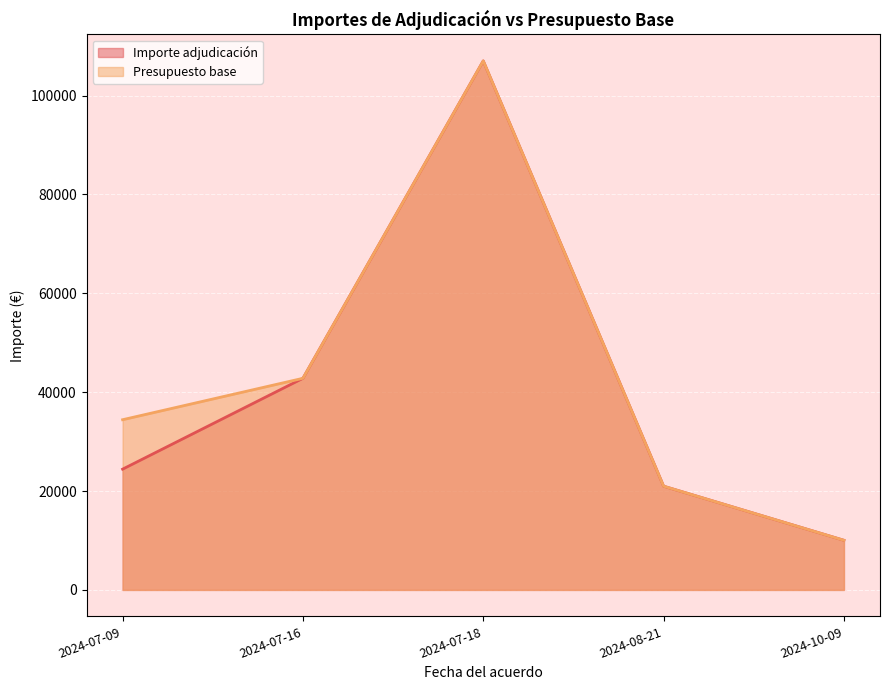

Rank the series at 2024-07-09 from lowest to highest value.

Importe adjudicación, Presupuesto base